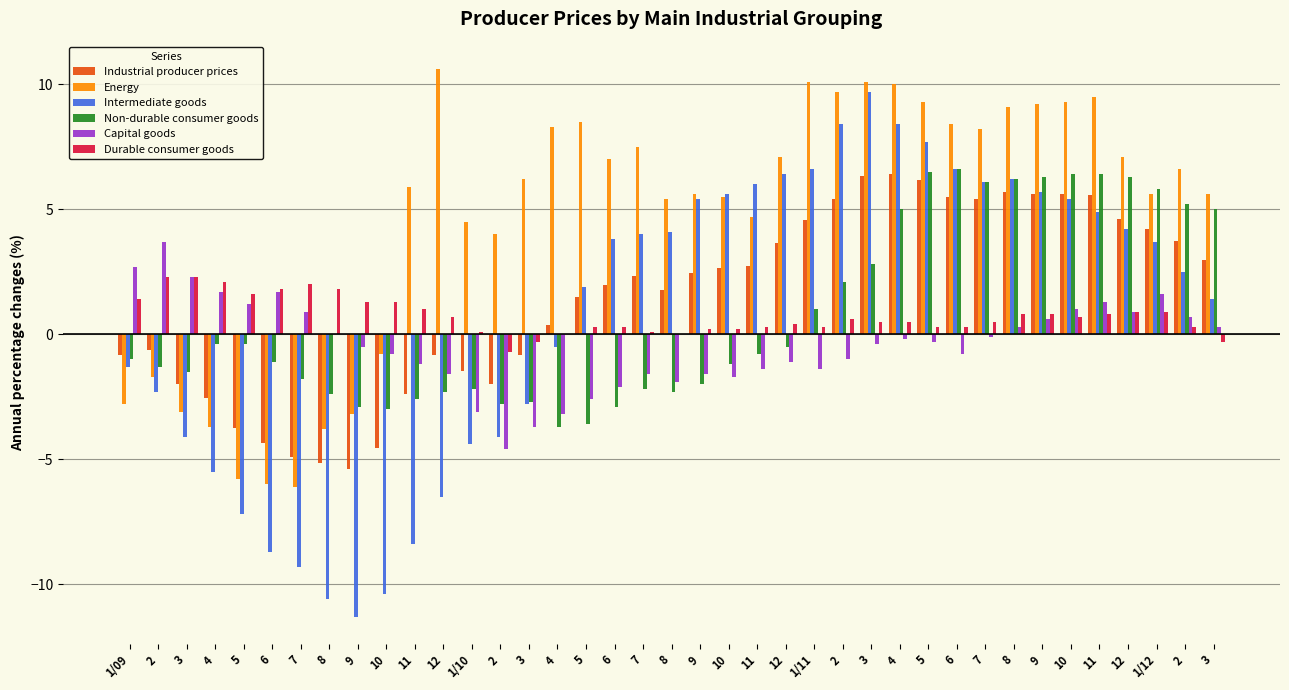

The Non-durable consumer goods series shows 6.5 at 5. True or false?

True